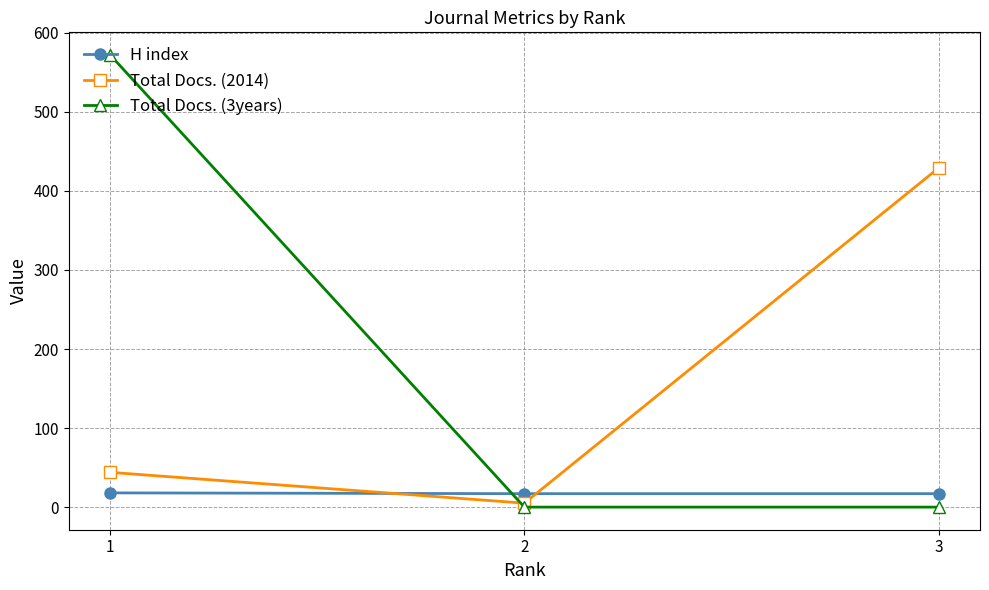

Which series has the largest range (max minus min)?

Total Docs. (3years)